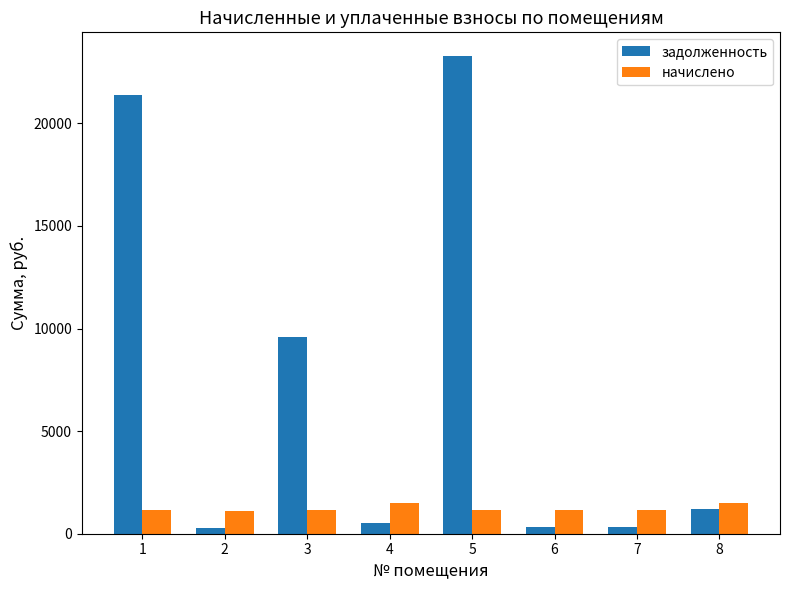

At 4, list the series in order from largest to smallest.

начислено, задолженность